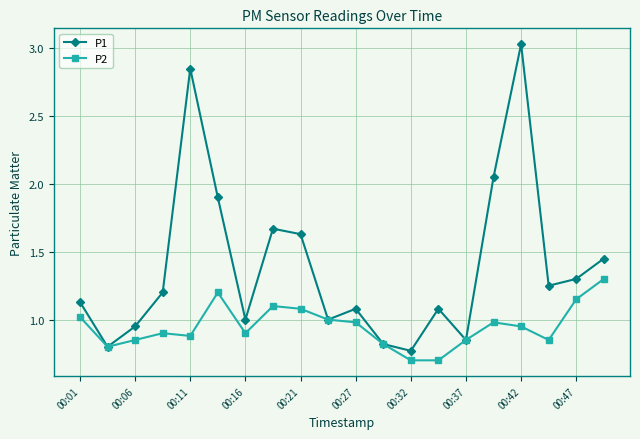

List the series in order of their peak value, highest first.

P1, P2